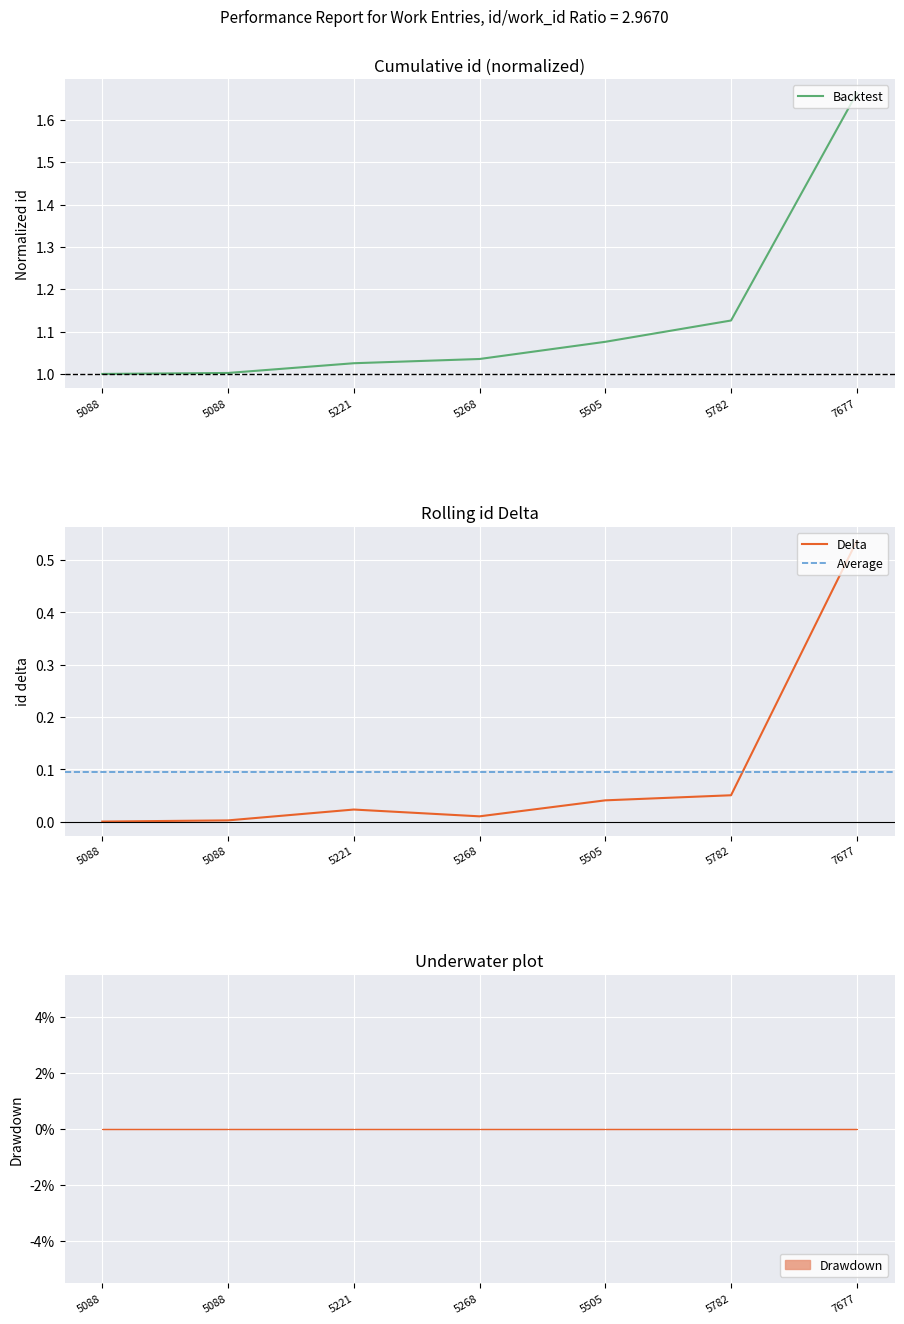

The value at 5221 is 1.7. True or false?

False